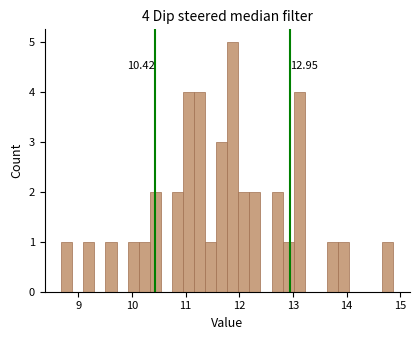

Read against the x-axis, roughly where is the centre of the tallest bar?

11.9